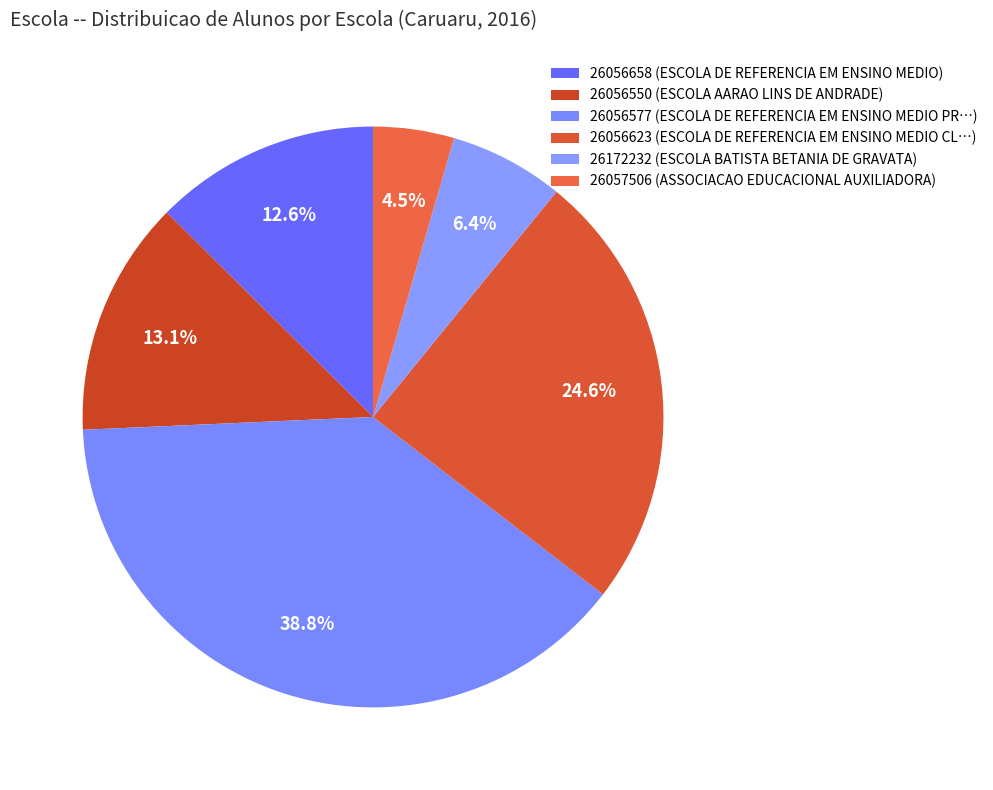

Rank the categories by value from highest to lowest.

26056577, 26056623, 26056550, 26056658, 26172232, 26057506